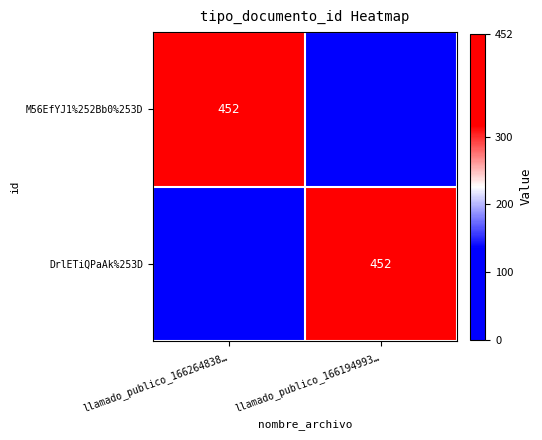

What is the maximum value shown in the chart?

452